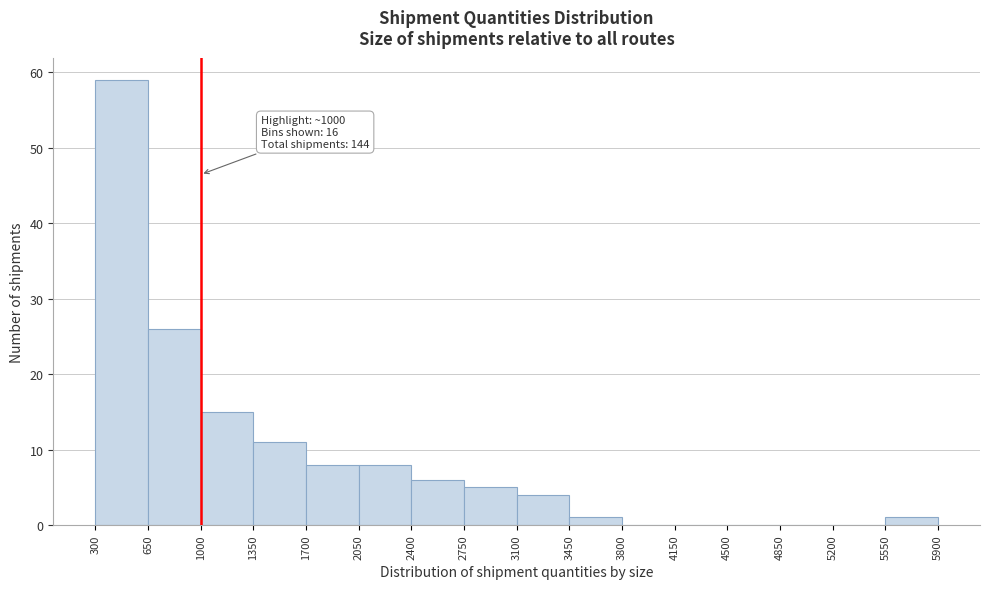

Which range on the x-axis has the tallest bar?

300 to 650